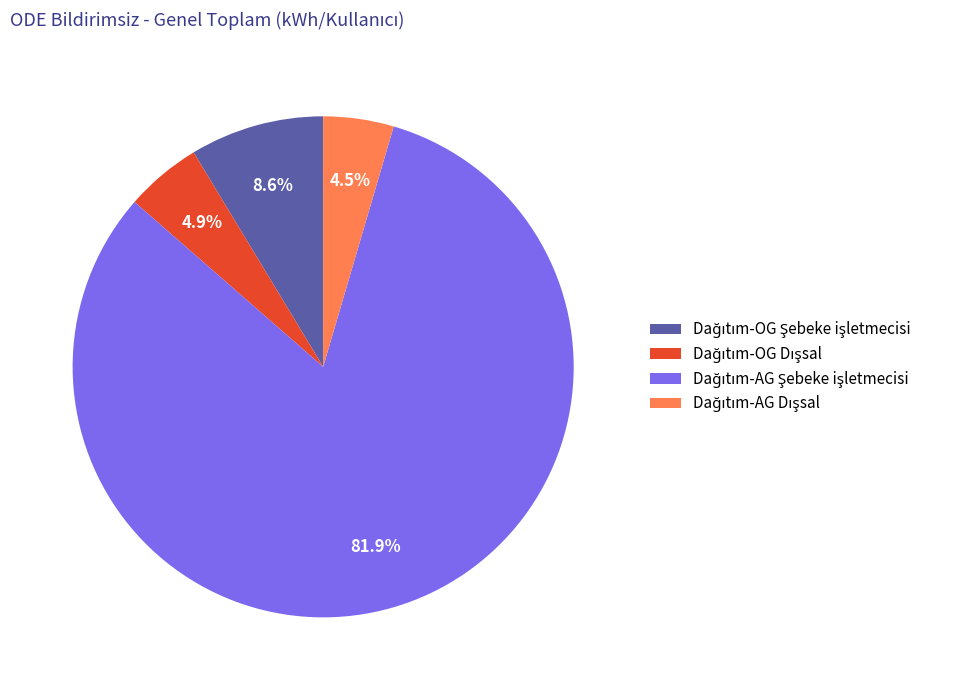

Is there a majority slice in this chart?

Yes